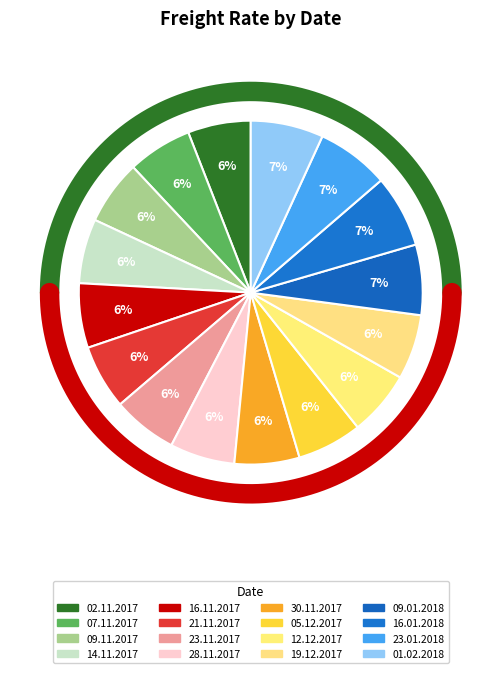

Is there a majority slice in this chart?

No